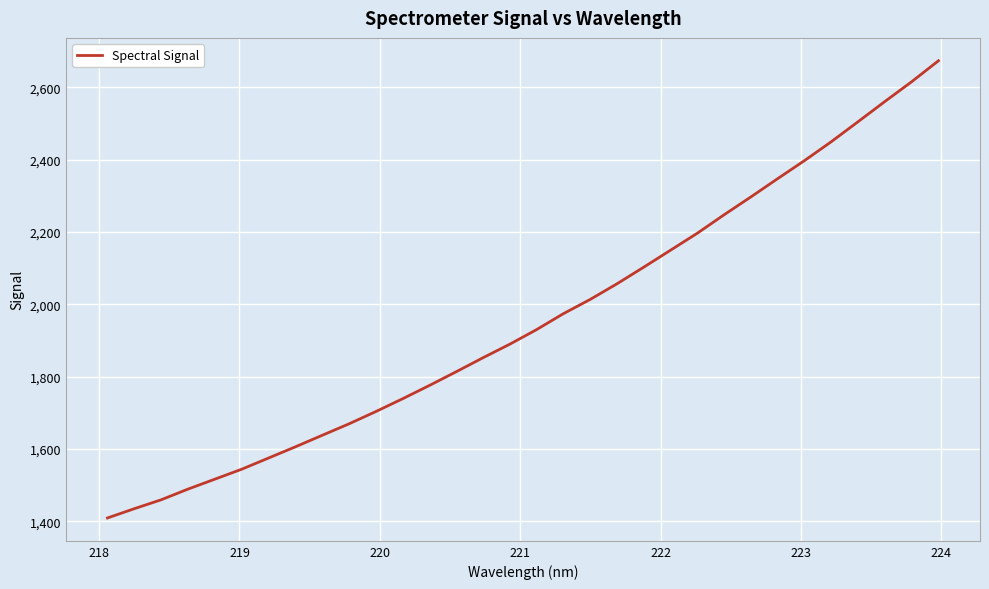

What is the greatest value displayed?

2673.2